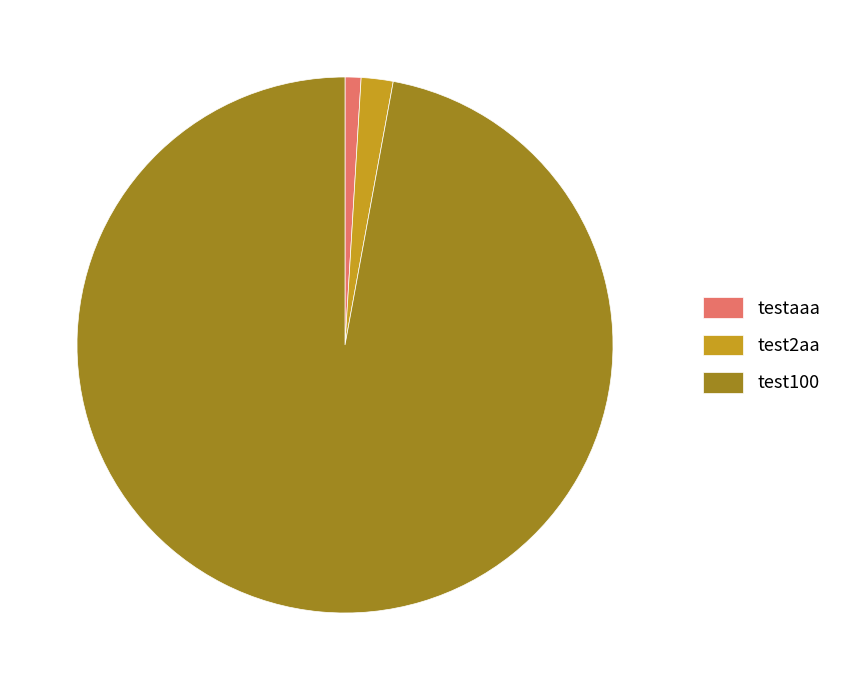

Which category has the smallest portion of the pie?

testaaa